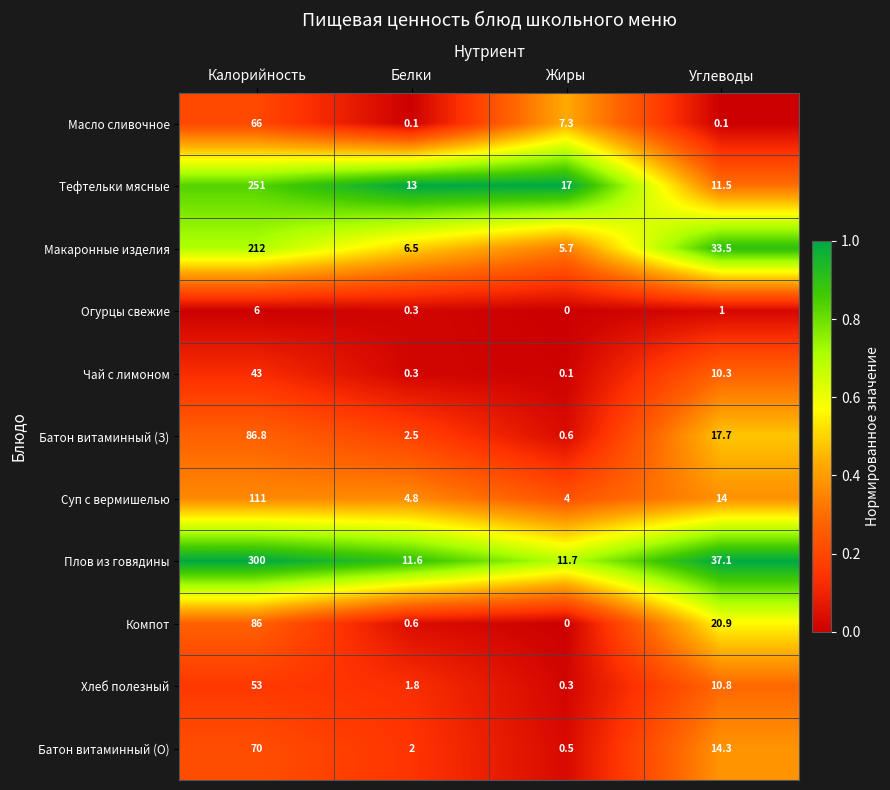

What is the maximum value shown in the chart?

300.0